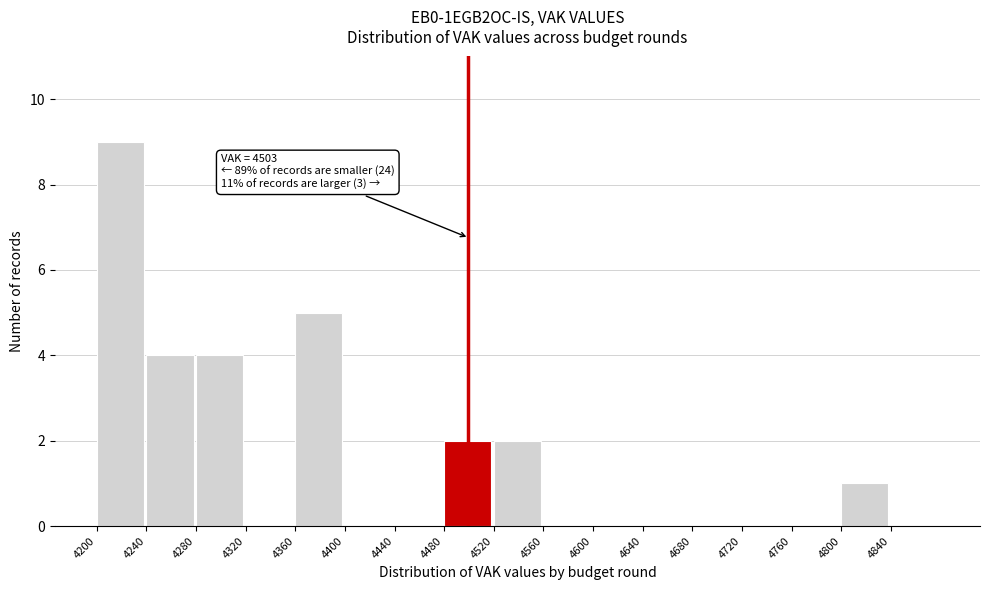

Over which range of the x-axis is the bar tallest?

4200 to 4240